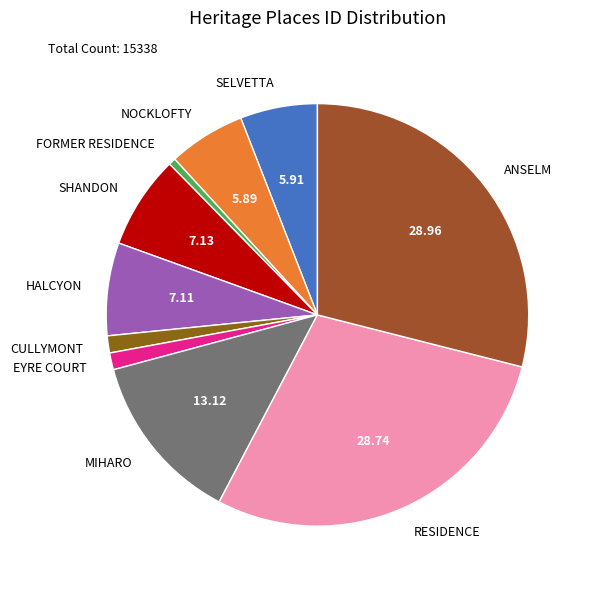

Is the sum of SELVETTA and EYRE COURT greater than half?

No